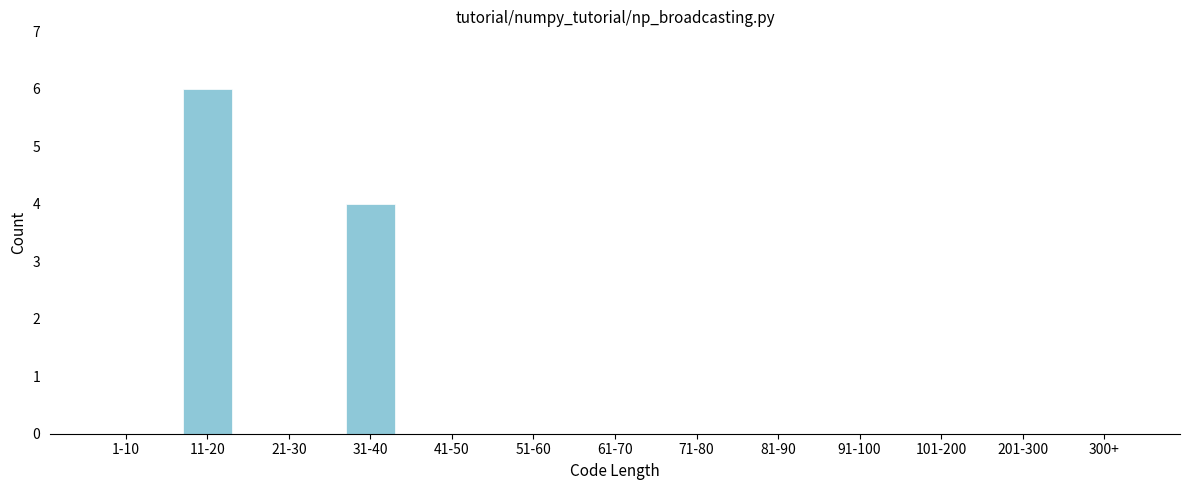

Reading left to right, what are all the values shown in this chart?

1-10=0	11-20=6	21-30=0	31-40=4	41-50=0	51-60=0	61-70=0	71-80=0	81-90=0	91-100=0	101-200=0	201-300=0	300+=0